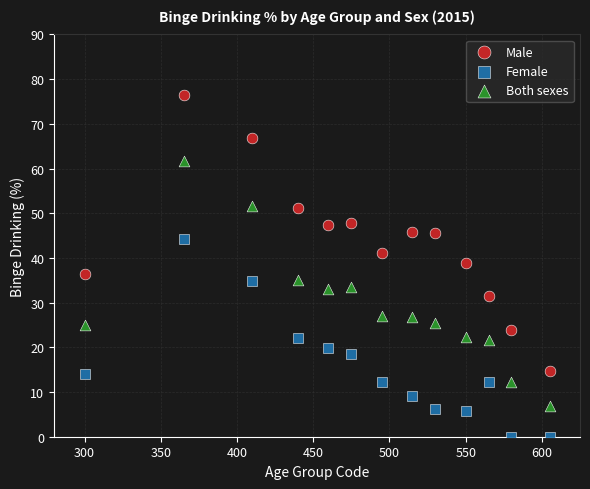

Which series has the widest spread of Y values?

Male